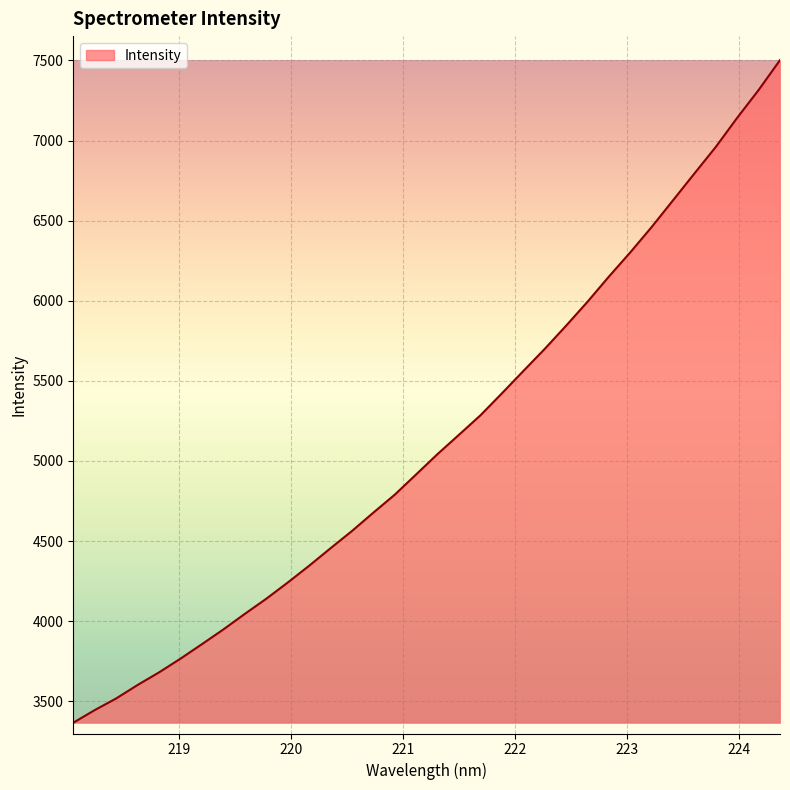

What is the smallest value displayed?

3365.7